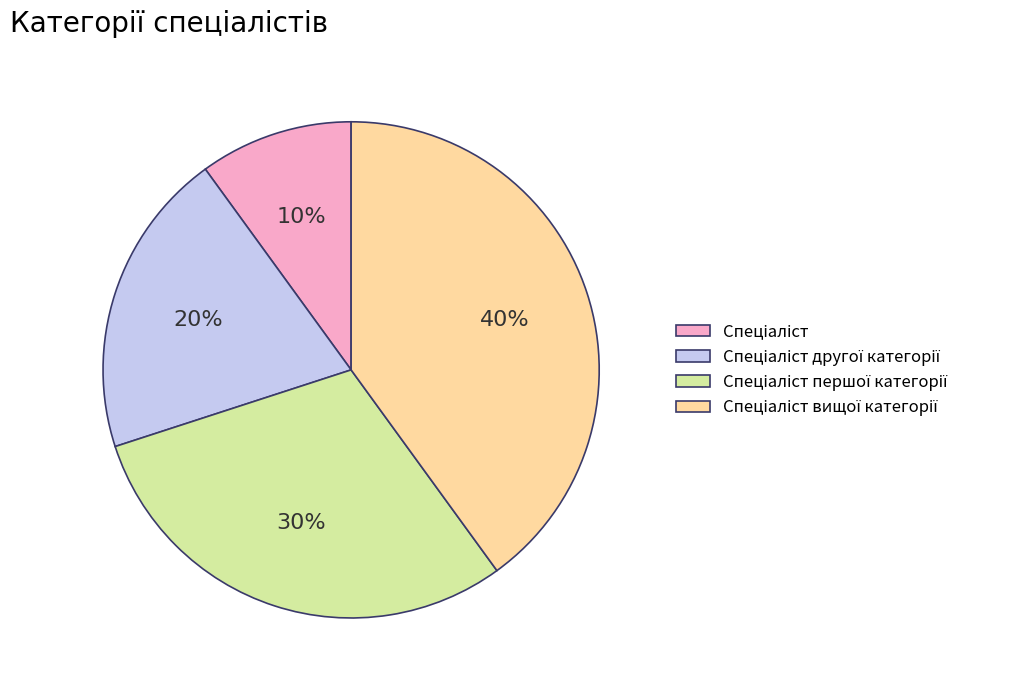

How many segments does this pie chart have?

4